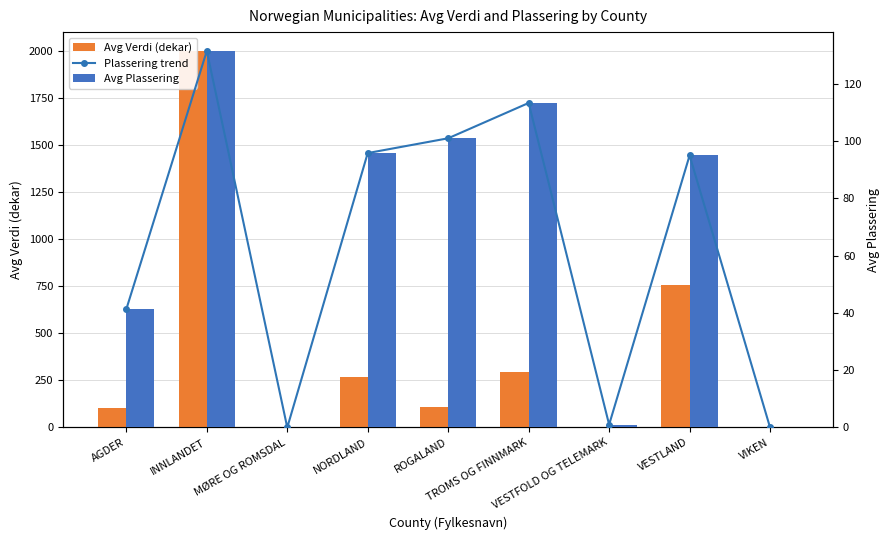

Is it true that Avg Plassering equals 41.3 at AGDER?

True